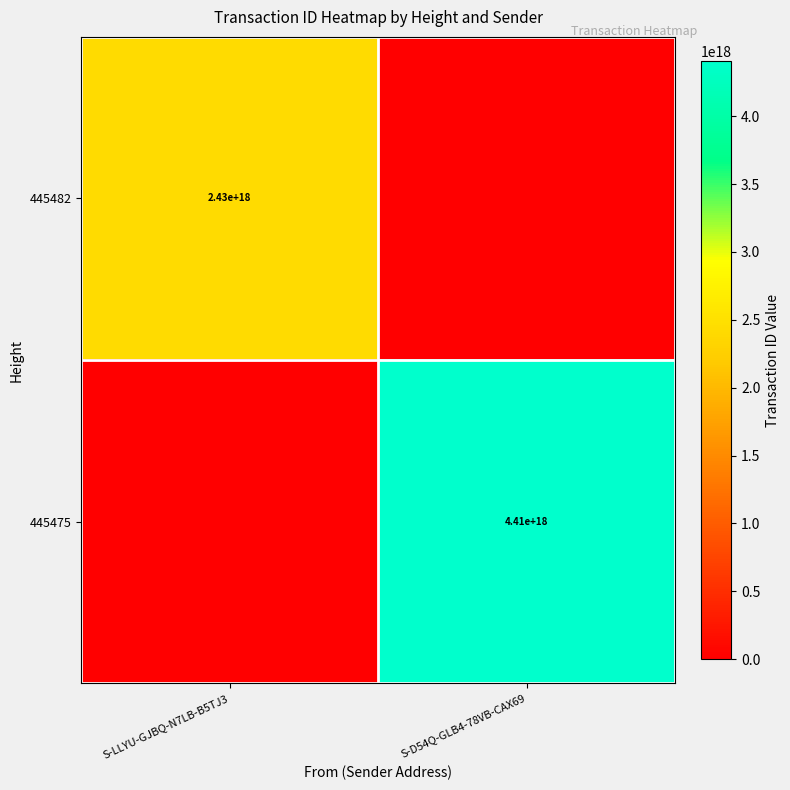

True or false: 445482 has a value of 3355328878985277952 at S-LLYU-GJBQ-N7LB-B5TJ3.

False